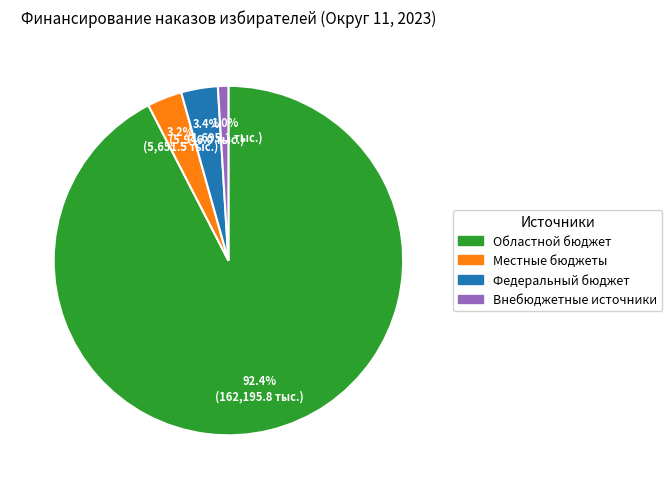

Is there any slice that represents more than half of the pie?

Yes